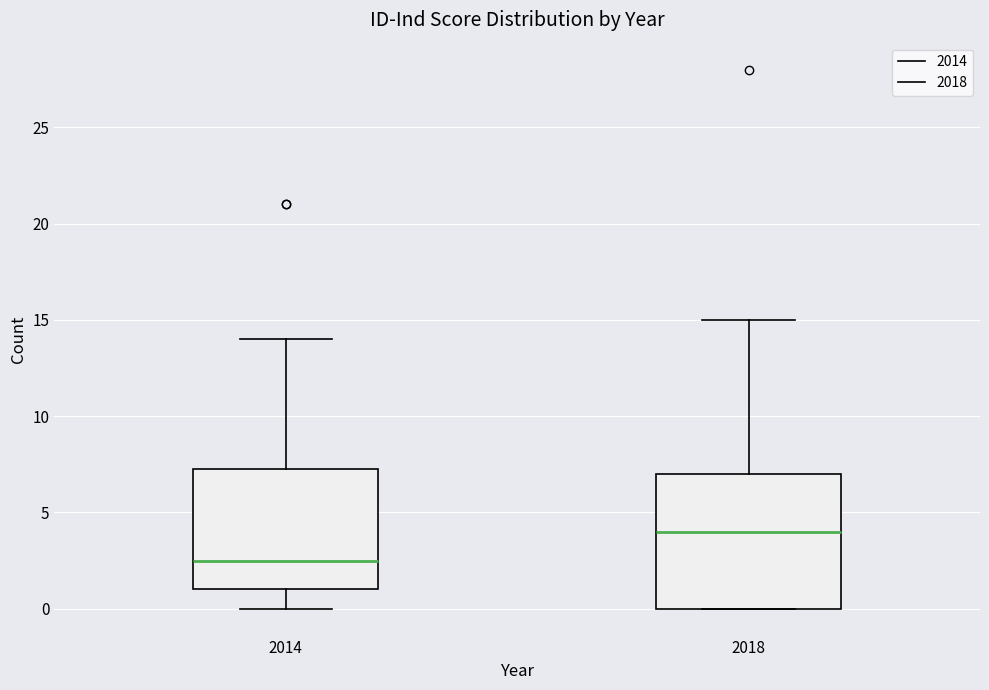

Which box's median line is the lowest?

2014